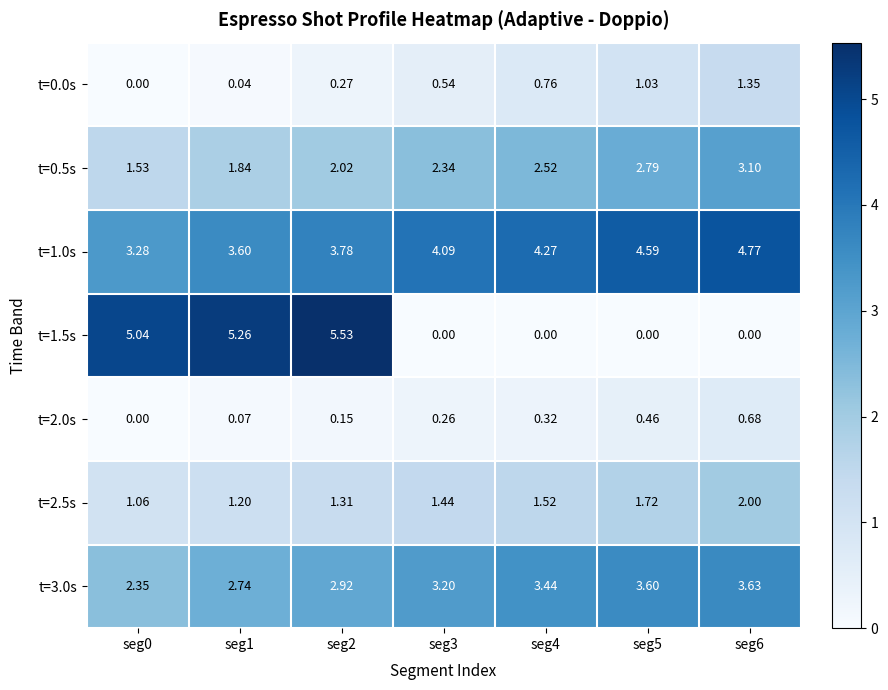

Is the value of t=0.0s at seg0 greater than the value of t=2.5s at seg4?

No